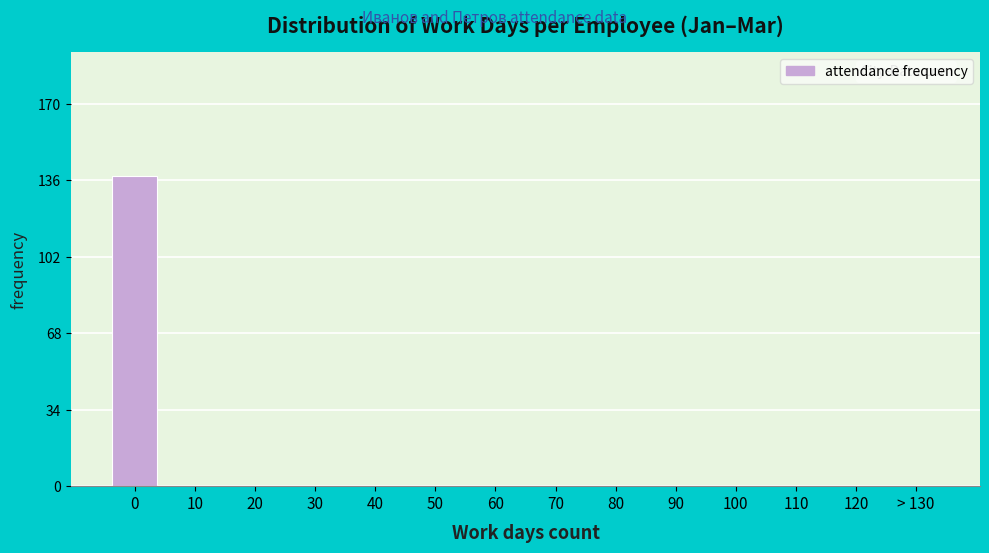

Reading right to left, what are all the values shown in this chart?

> 130=0	120=0	110=0	100=0	90=0	80=0	70=0	60=0	50=0	40=0	30=0	20=0	10=0	0=138